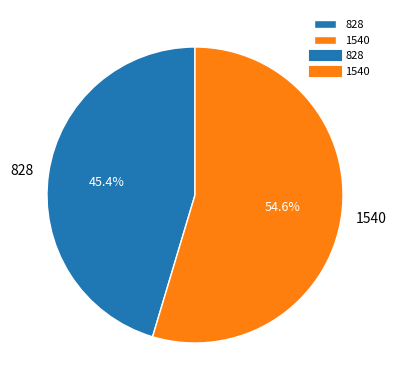

To the nearest percent, what is the average slice percentage?

50%